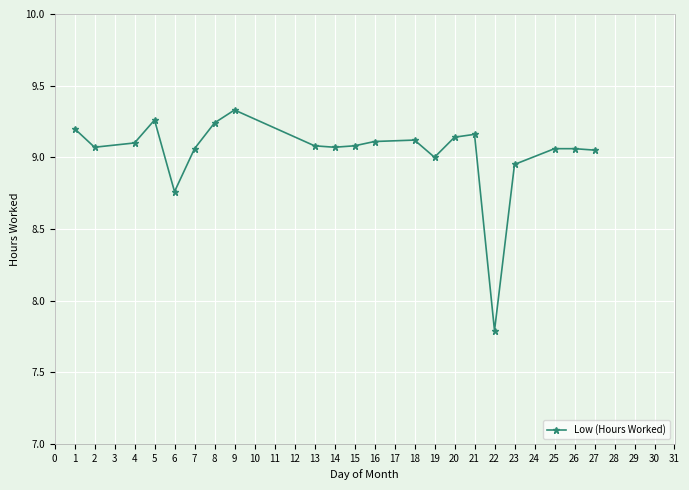

Which has a higher value, 21 or 6?

21